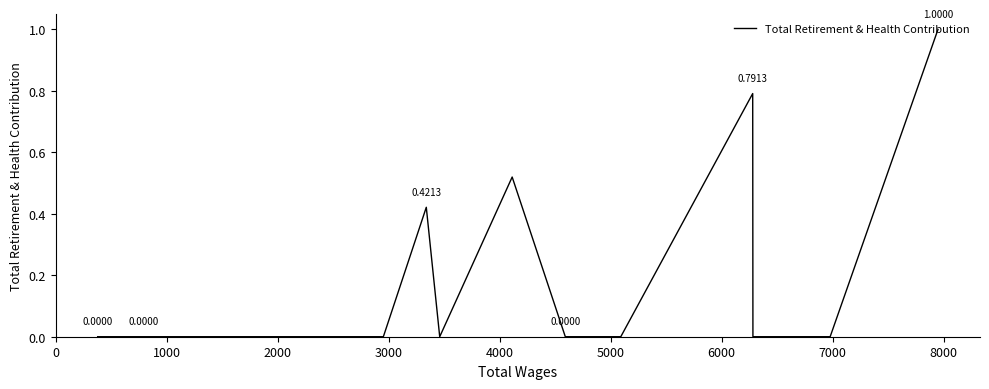

How many distinct data groups are displayed?

1